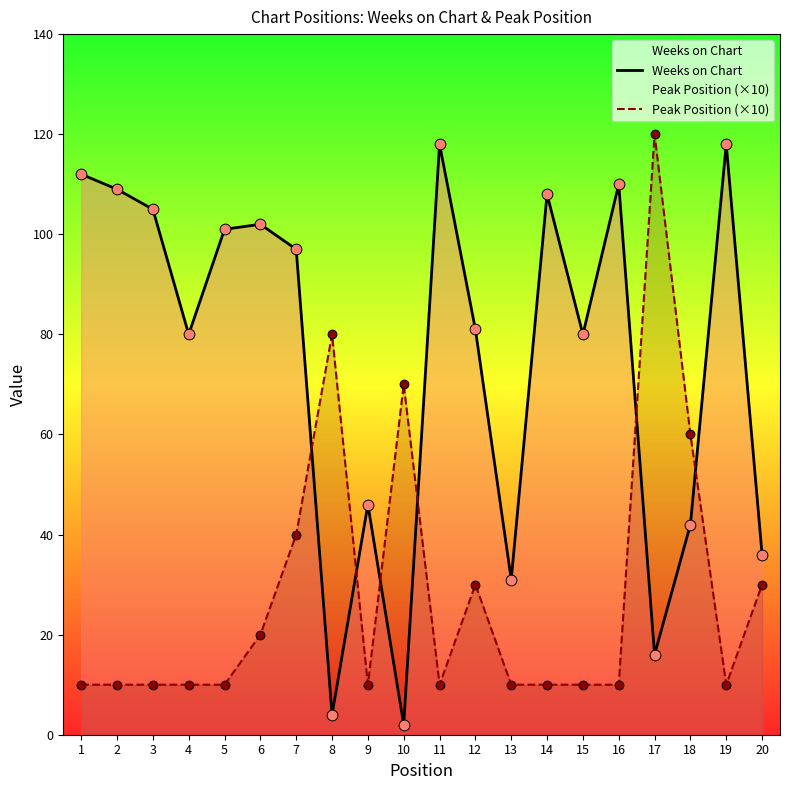

Is the value of Peak Position (×10) at 10 greater than the value of Weeks on Chart at 11?

No